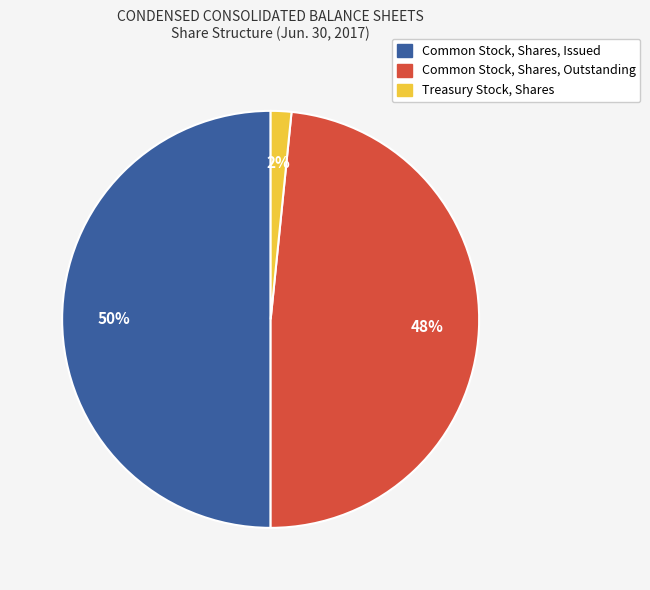

How many segments does this pie chart have?

3